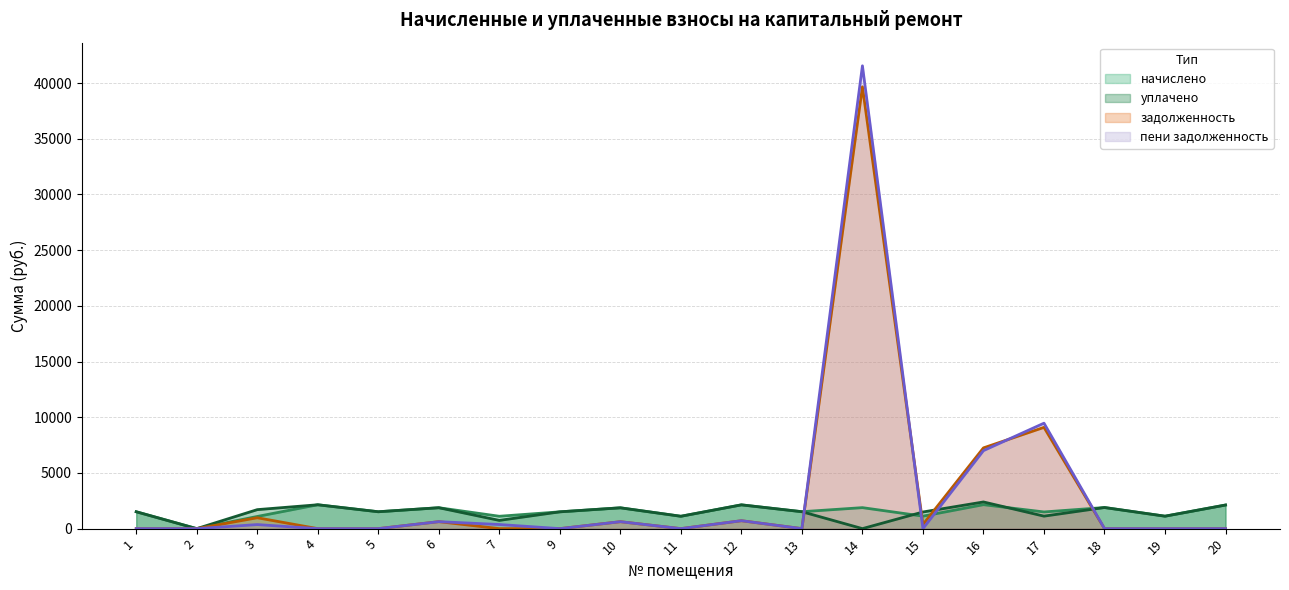

Between 2 and 9, which series saw the biggest shift?

начислено